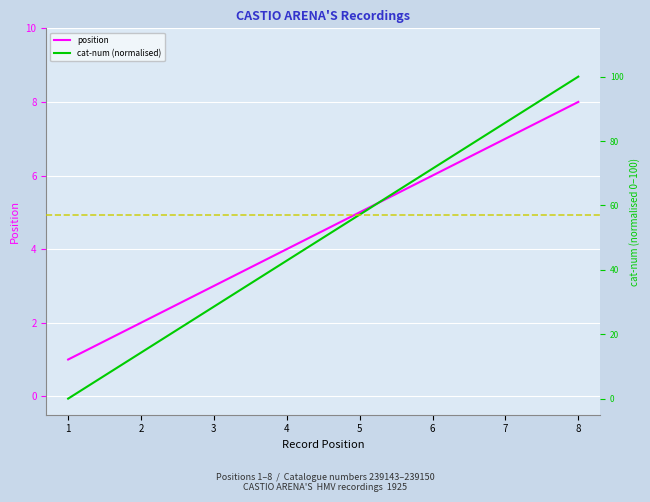

Rank the categories by cat-num (normalised) value from highest to lowest.

8, 7, 6, 5, 4, 3, 2, 1